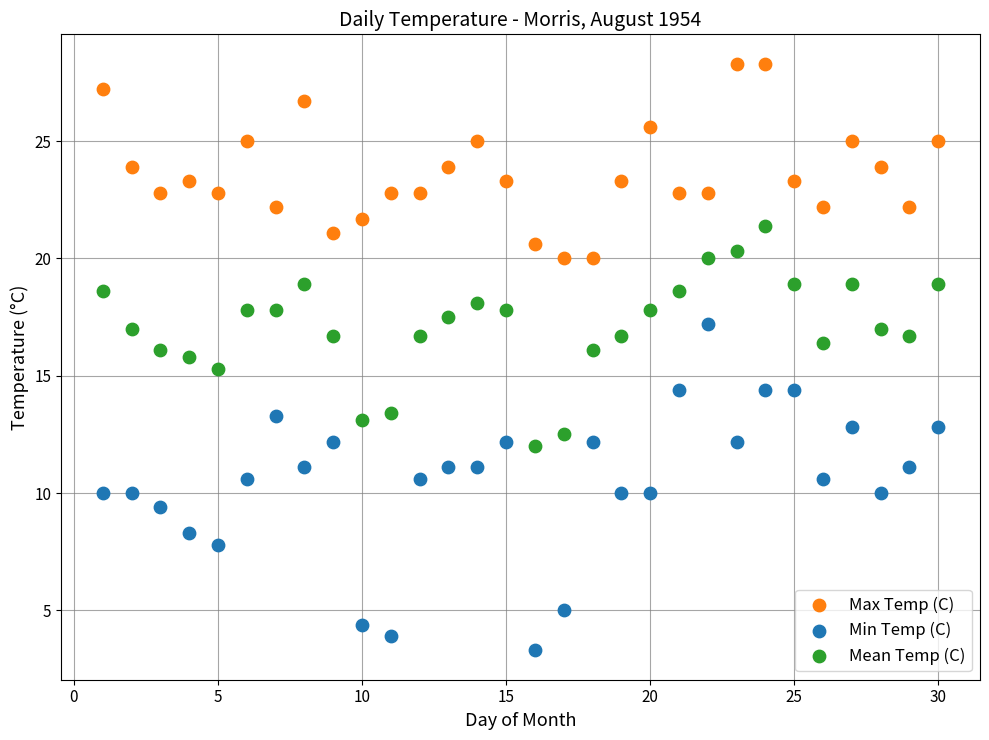

Across all series, what Y value is closest to 15?

15.3